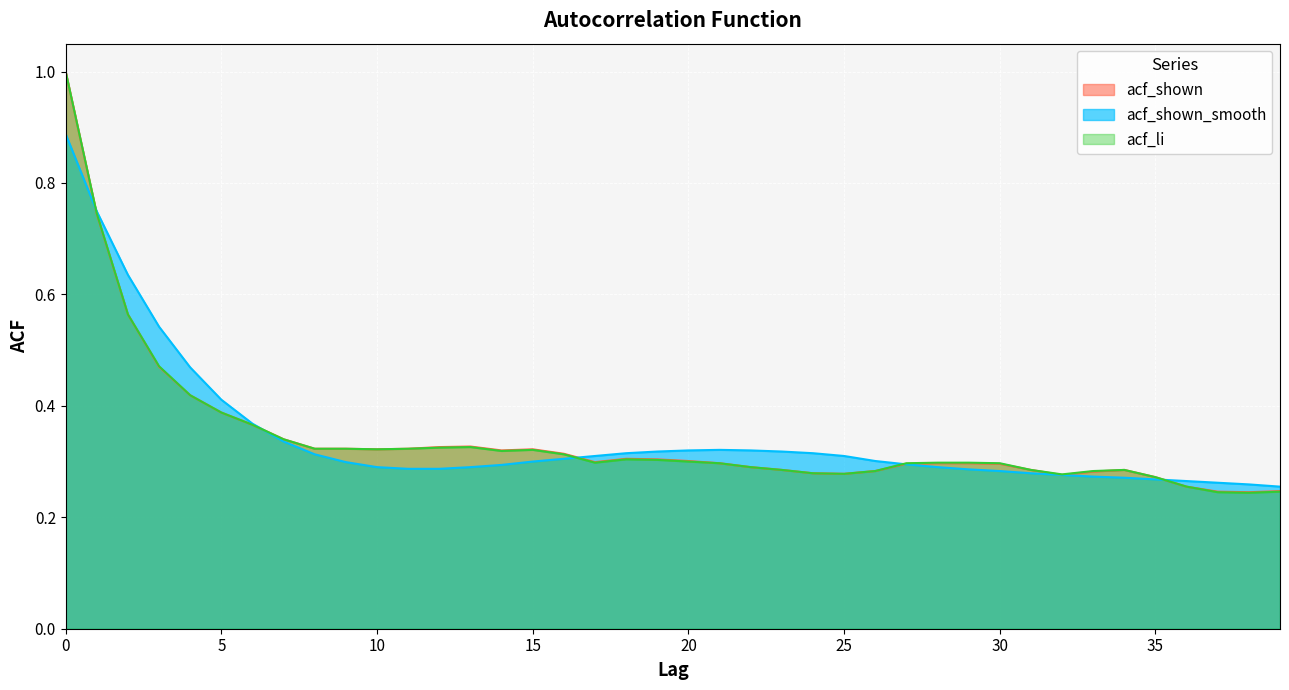

What is the approximate value of acf_shown at 5?

0.4